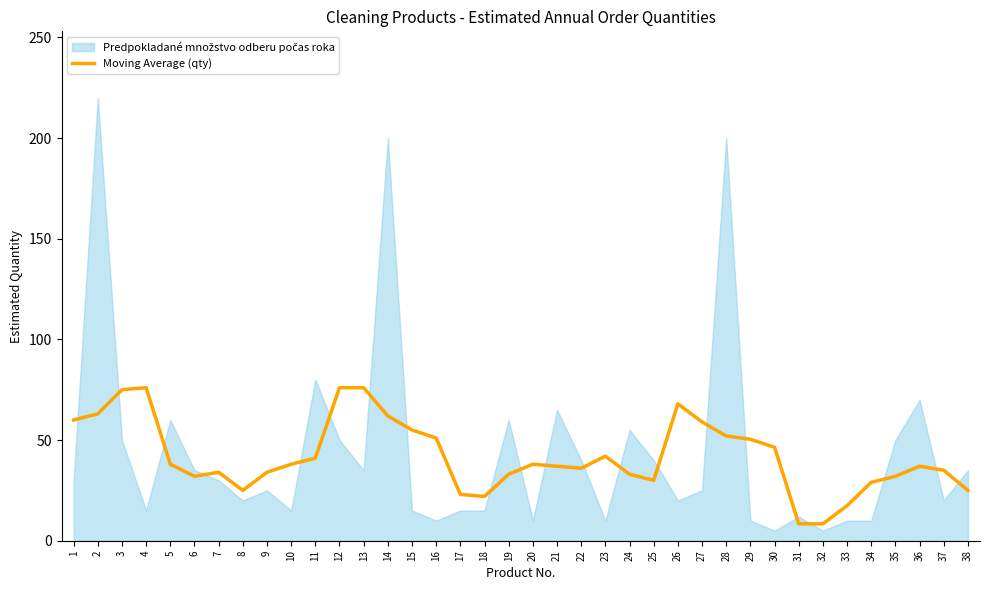

What is the minimum value for Moving Average (qty)?

8.4